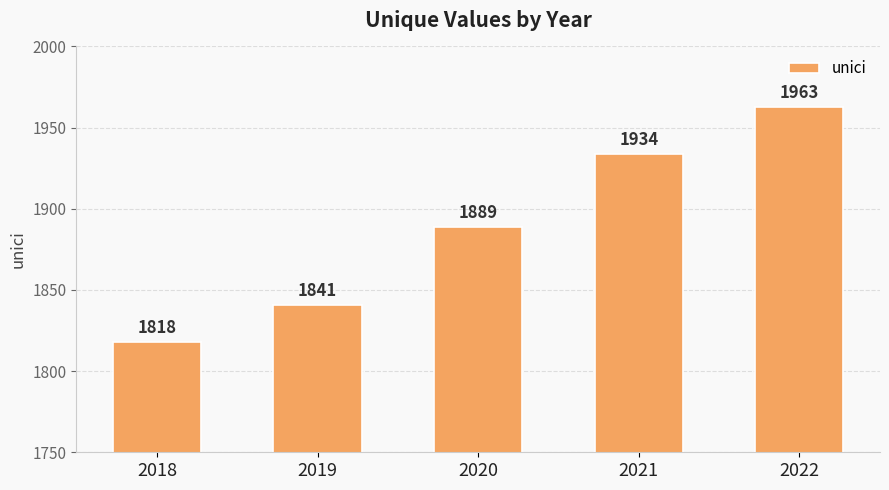

What is the difference between the maximum and second lowest values?

122